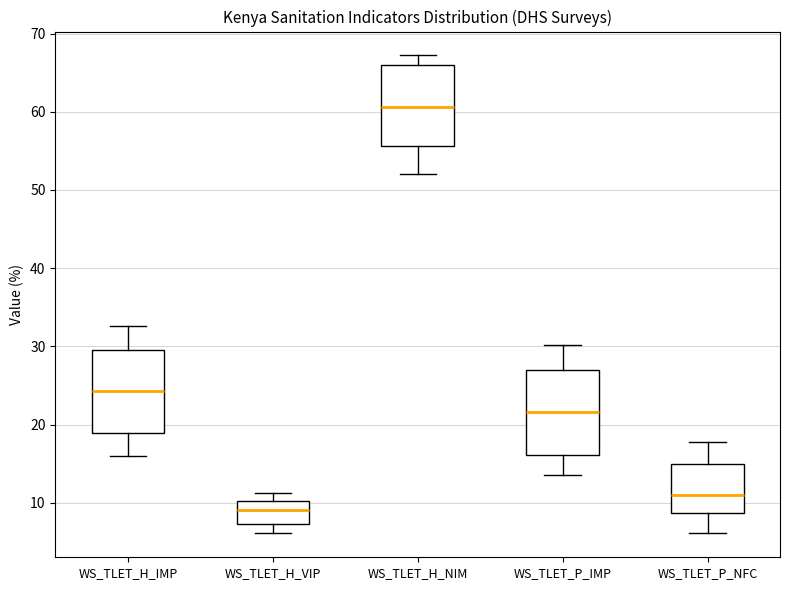

Where does the lower whisker of the box for WS_TLET_H_IMP end on the y-axis? The values are not printed on the chart, so give them approximately, as read against the axis.

16